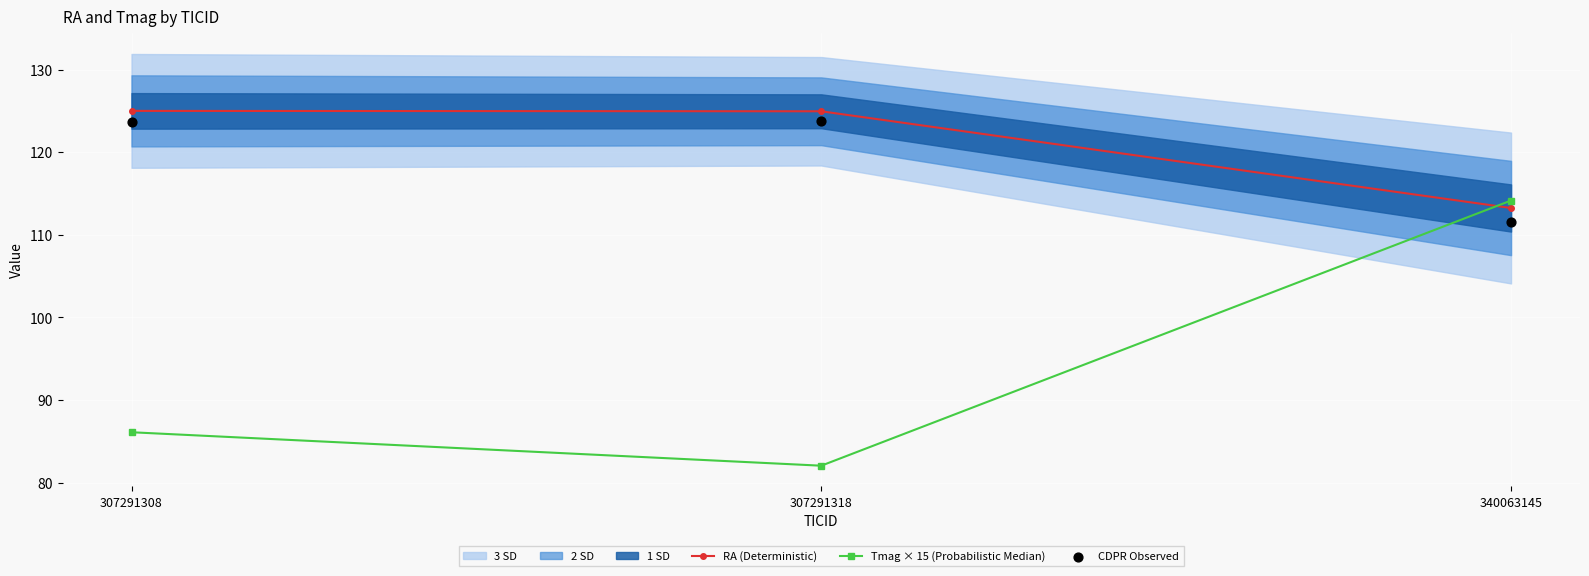

Which series reaches the minimum Y coordinate?

Tmag × 15 (Probabilistic Median)